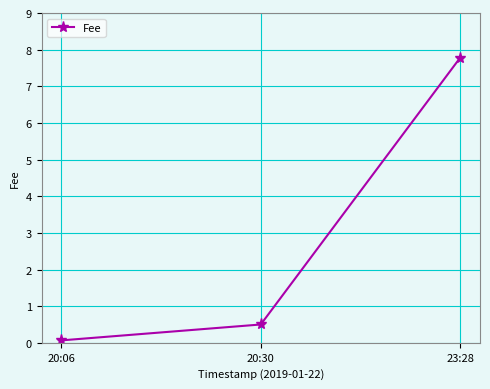

Rank the categories by value from lowest to highest.

20:06, 20:30, 23:28